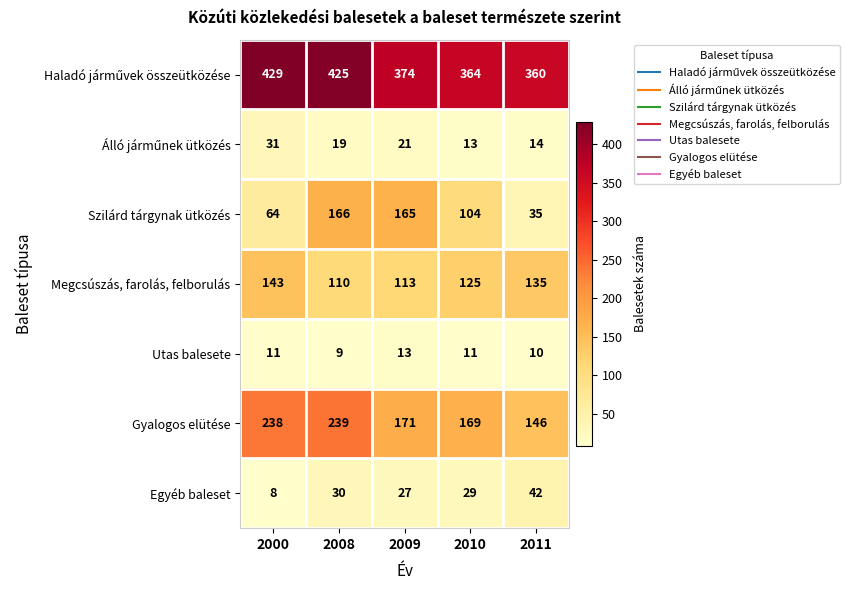

Is the value of Gyalogos elütése at 2008 greater than the value of Utas balesete at 2010?

Yes